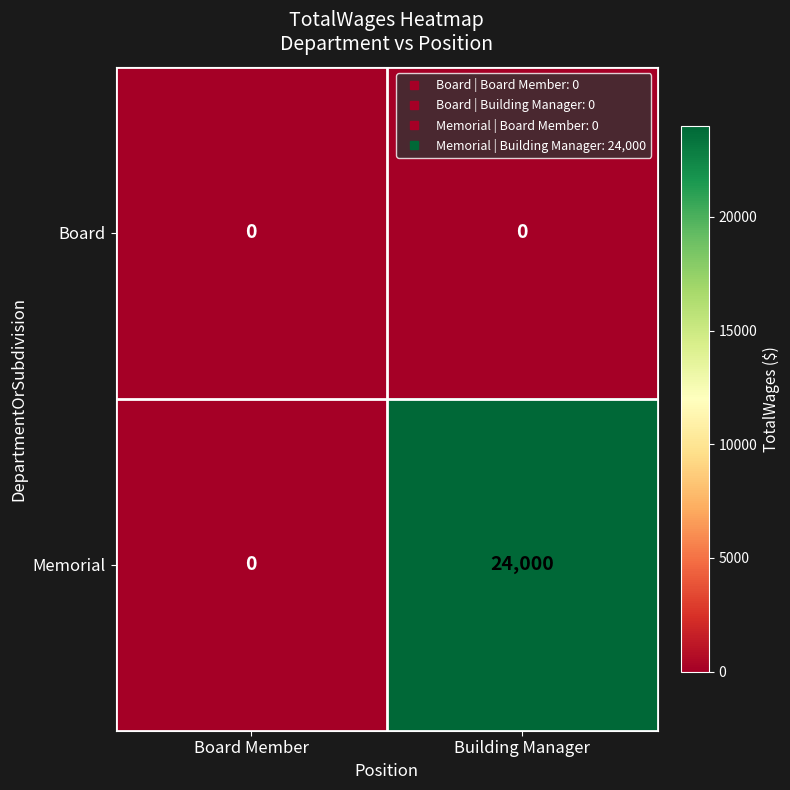

Rank the series by their maximum value, from lowest to highest.

Board, Memorial